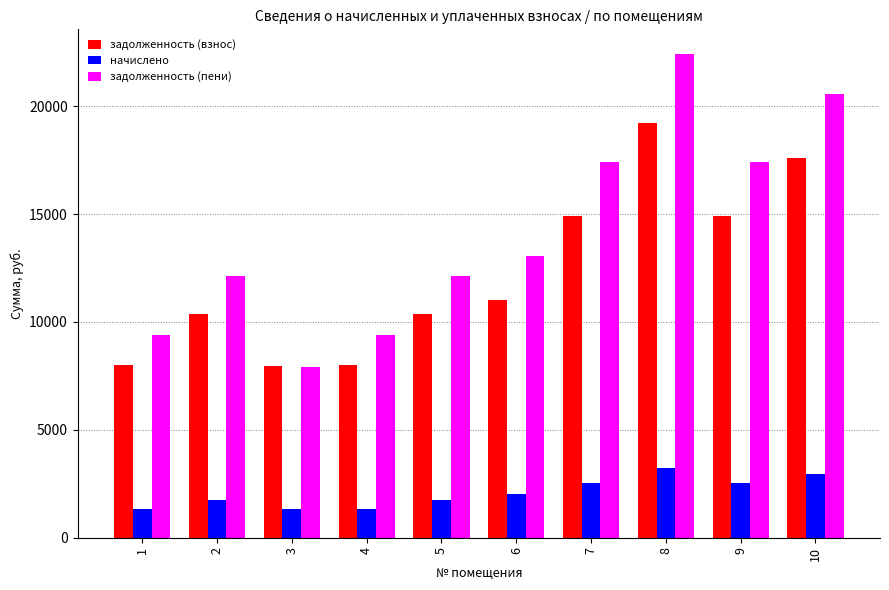

Between 1 and 5, which series saw the biggest shift?

задолженность (пени)